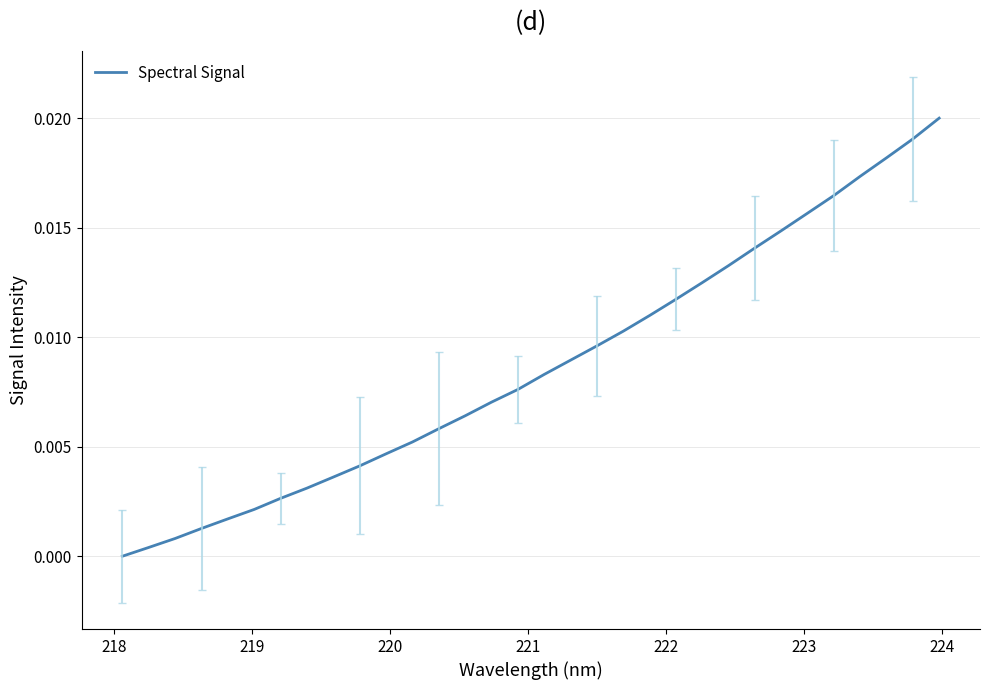

How many lines are shown in the chart?

1